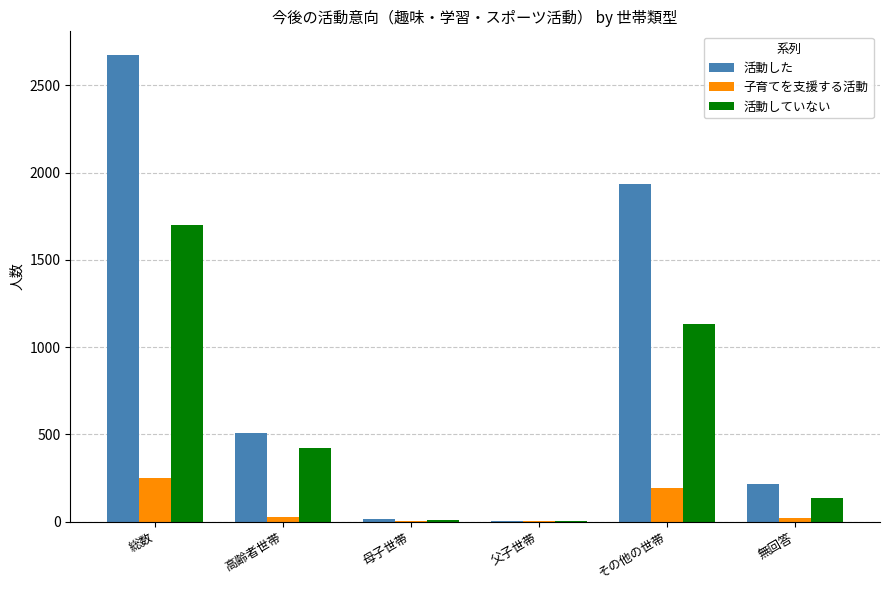

Is the value of 活動した at その他の世帯 greater than the value of 活動していない at 総数?

Yes